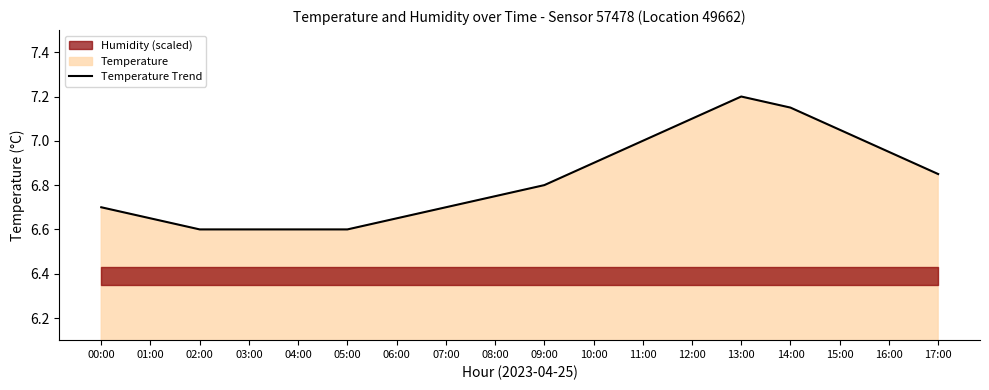

The chart shows a value of 10.0 at 14:00. True or false?

False